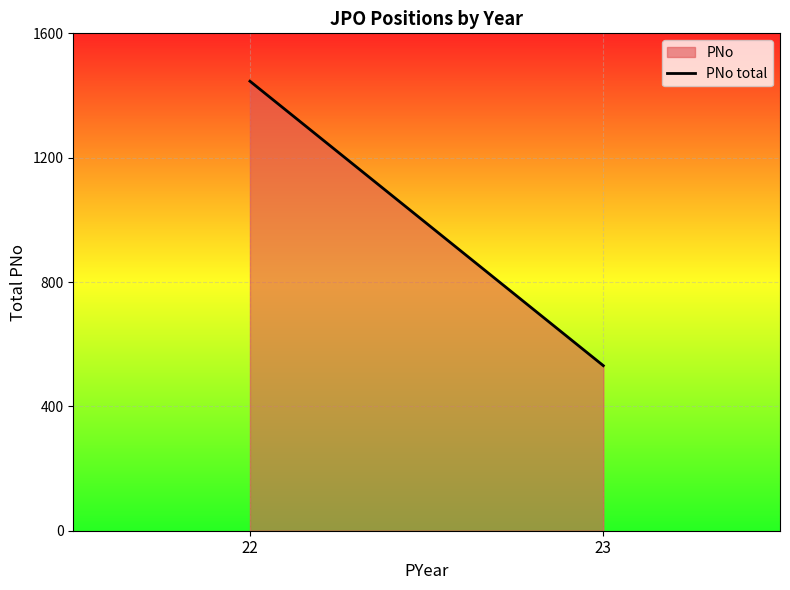

What is the ratio of the value at 22 to the value at 23?

2.7